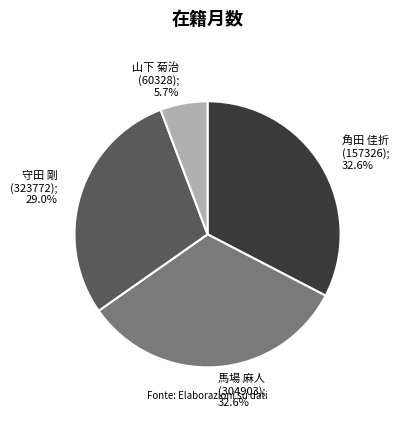

The 馬場 麻人
(304903) slice represents 25% of the pie. True or false?

False